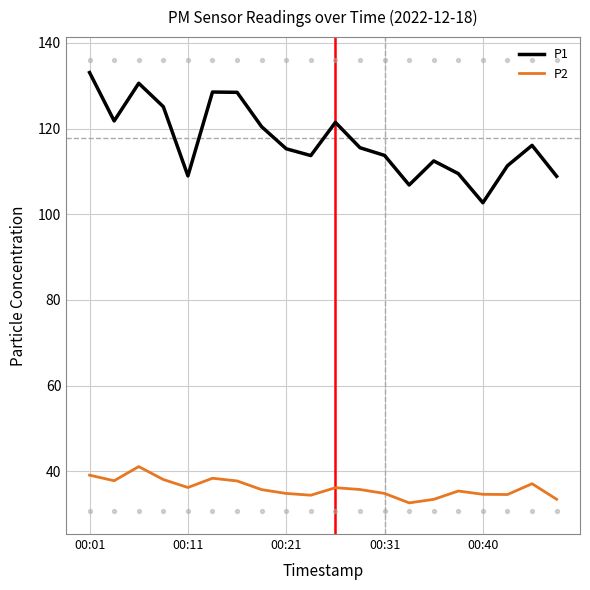

What are all the series names shown in the legend?

P1, P2